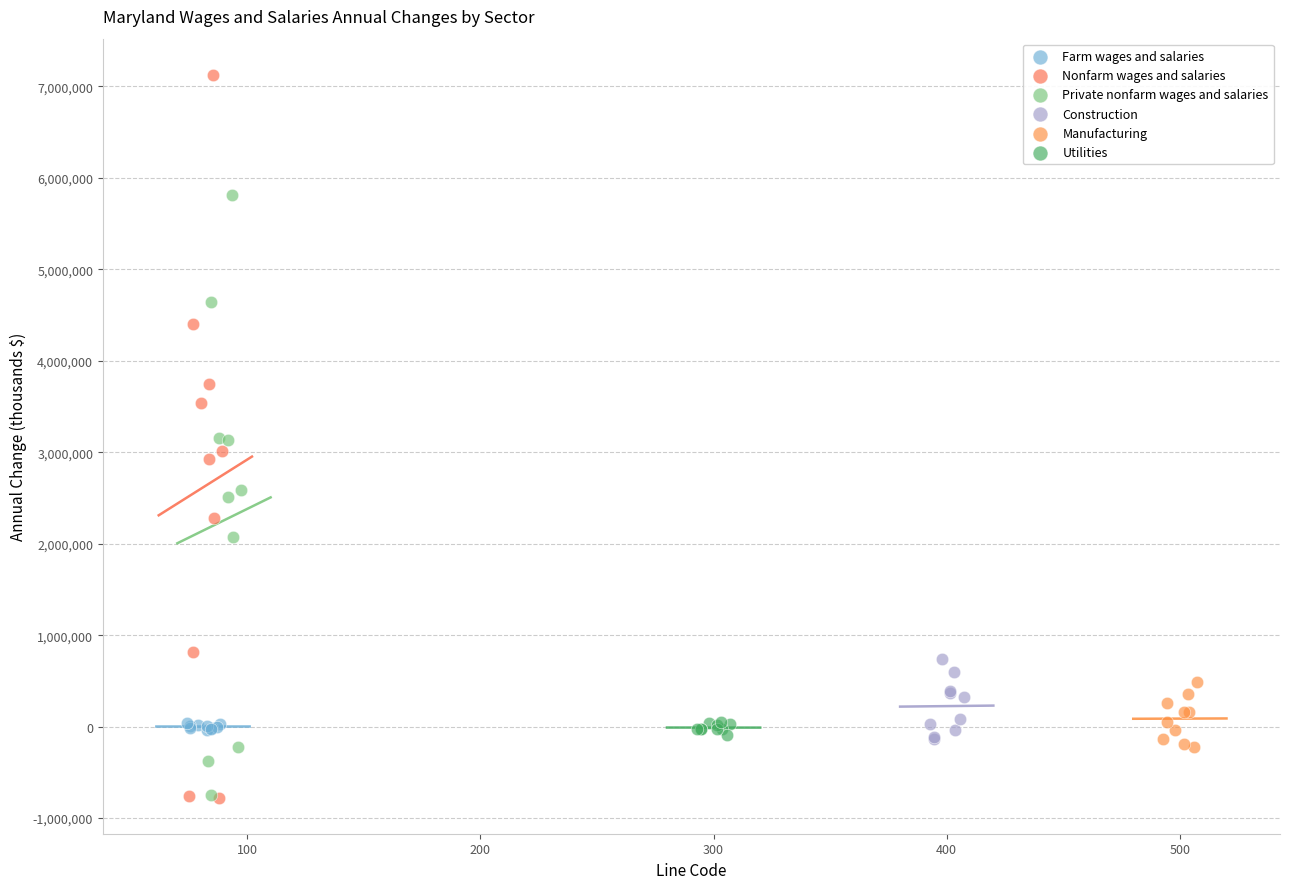

Which series contains the highest Y value?

Nonfarm wages and salaries